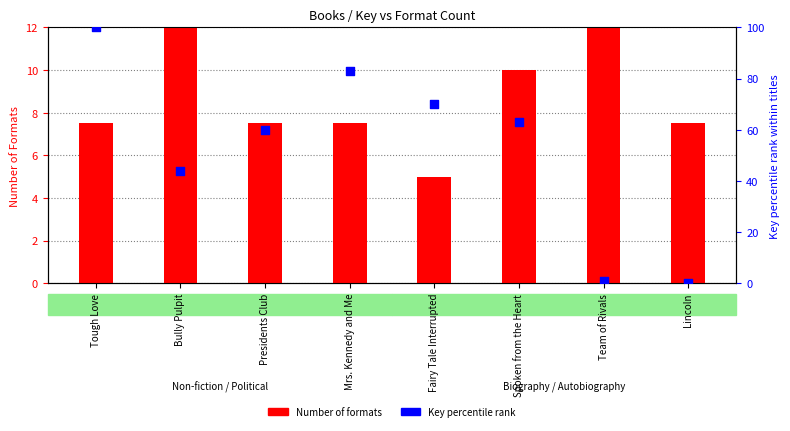

Which series has the widest spread of Y values?

Key percentile rank